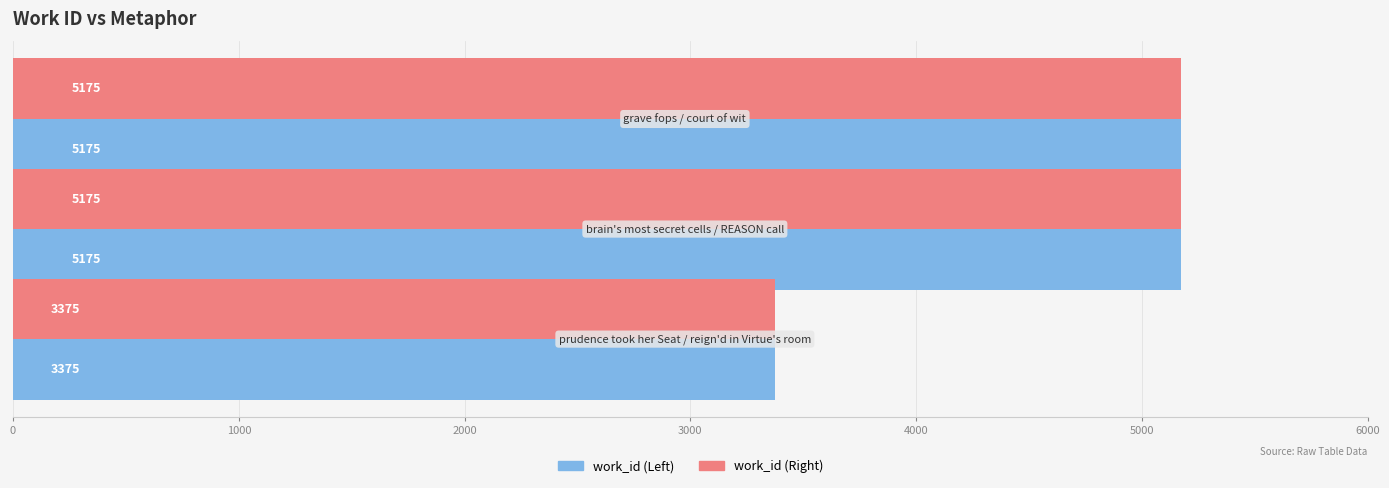

Count the work_id (Right) values in the range 3375 to 5175.

3